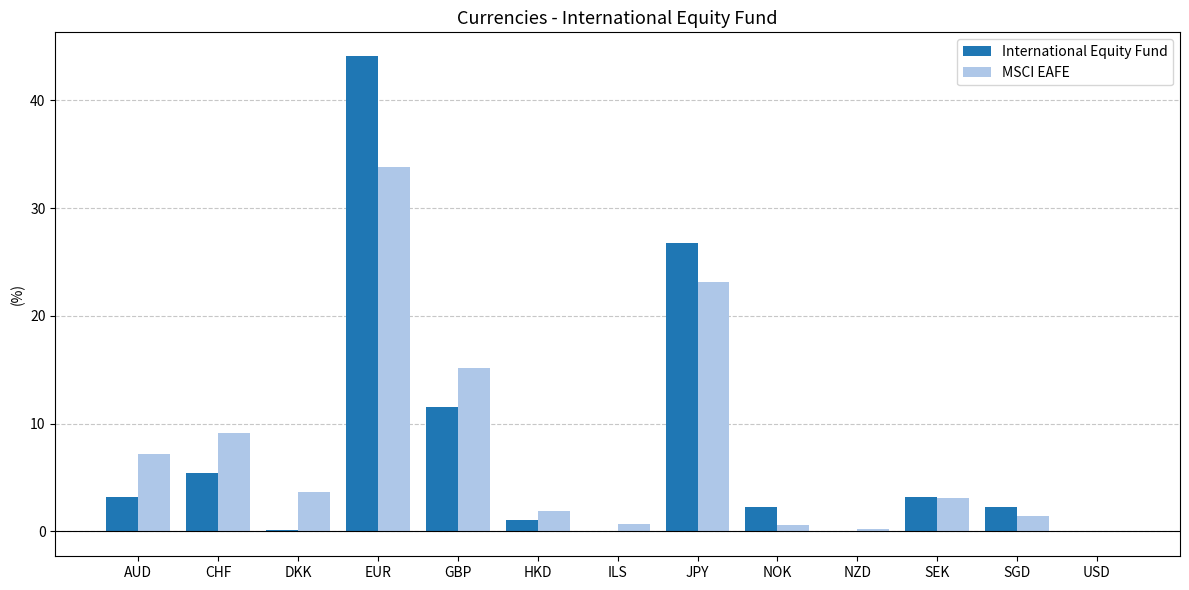

Read the MSCI EAFE value at HKD.

1.9